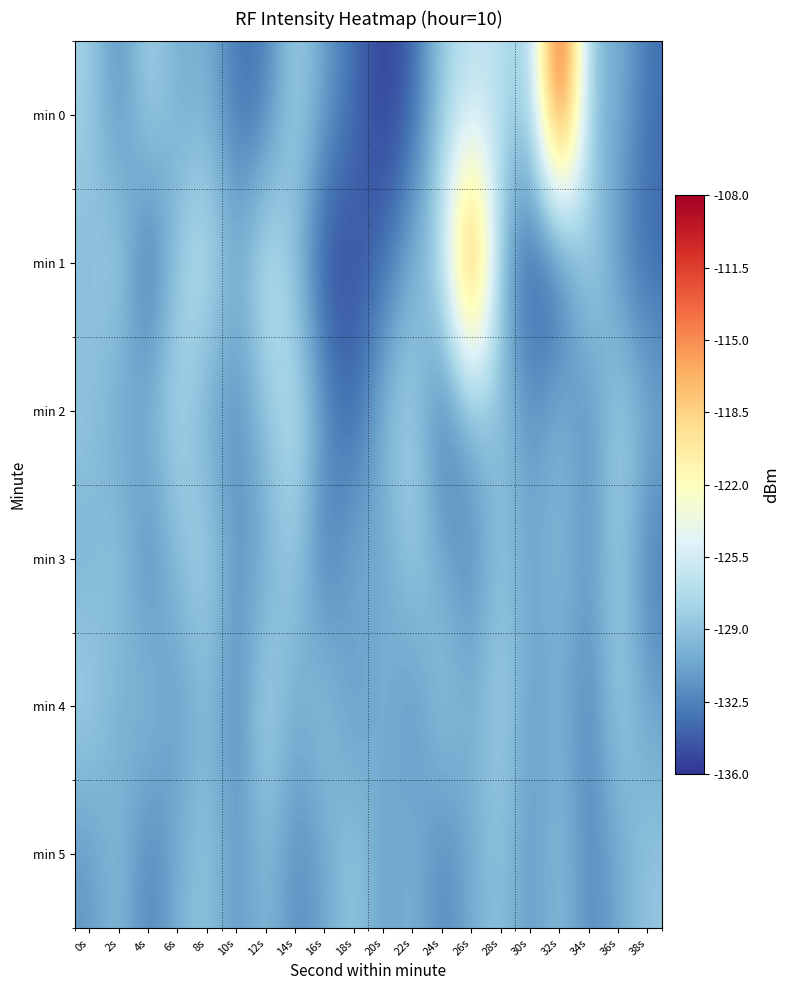

At 26s, list the series in order from smallest to largest.

min 3, min 4, min 5, min 2, min 0, min 1